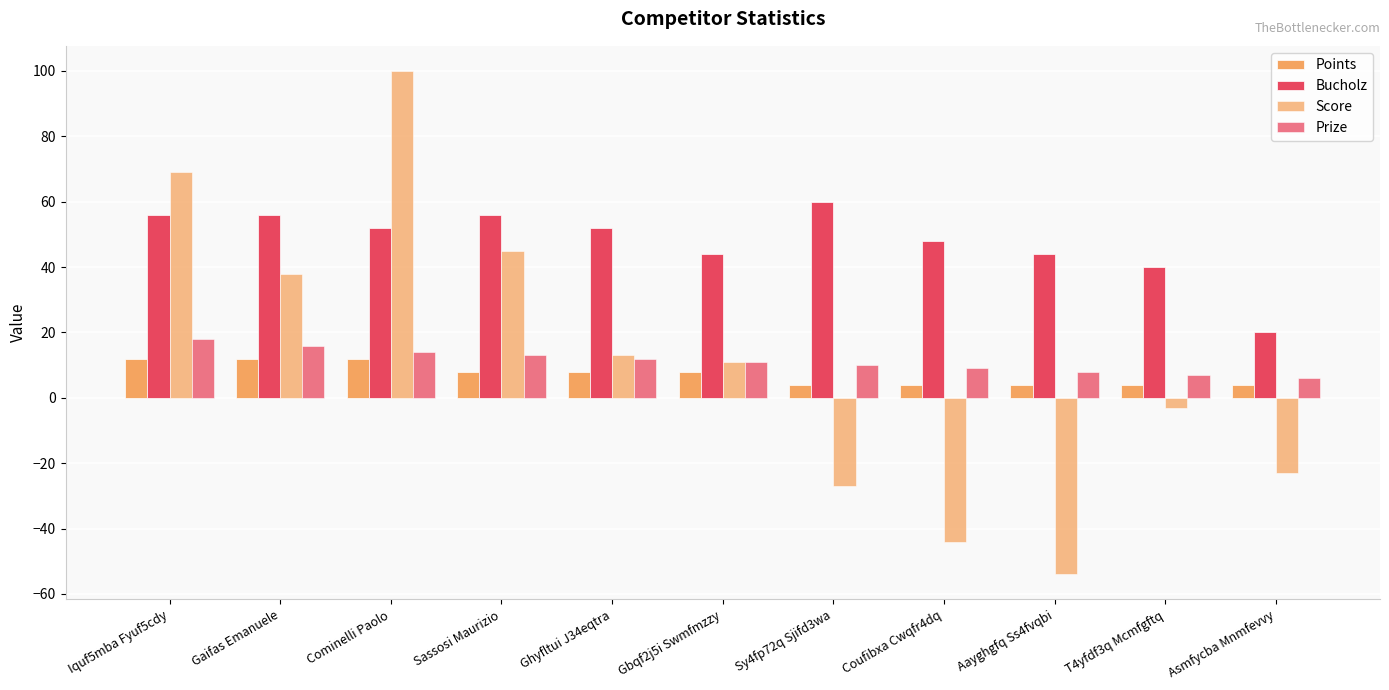

Rank the series by their maximum value, from highest to lowest.

Score, Bucholz, Prize, Points